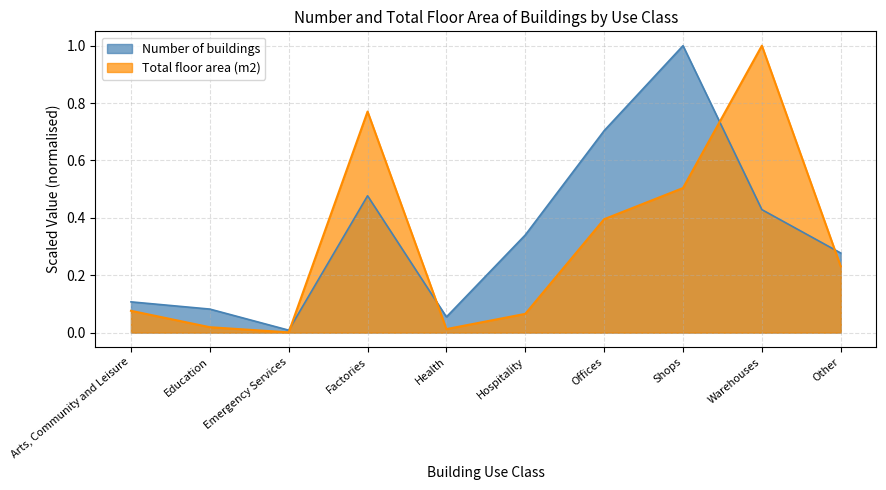

Does the chart have visible grid lines?

Yes